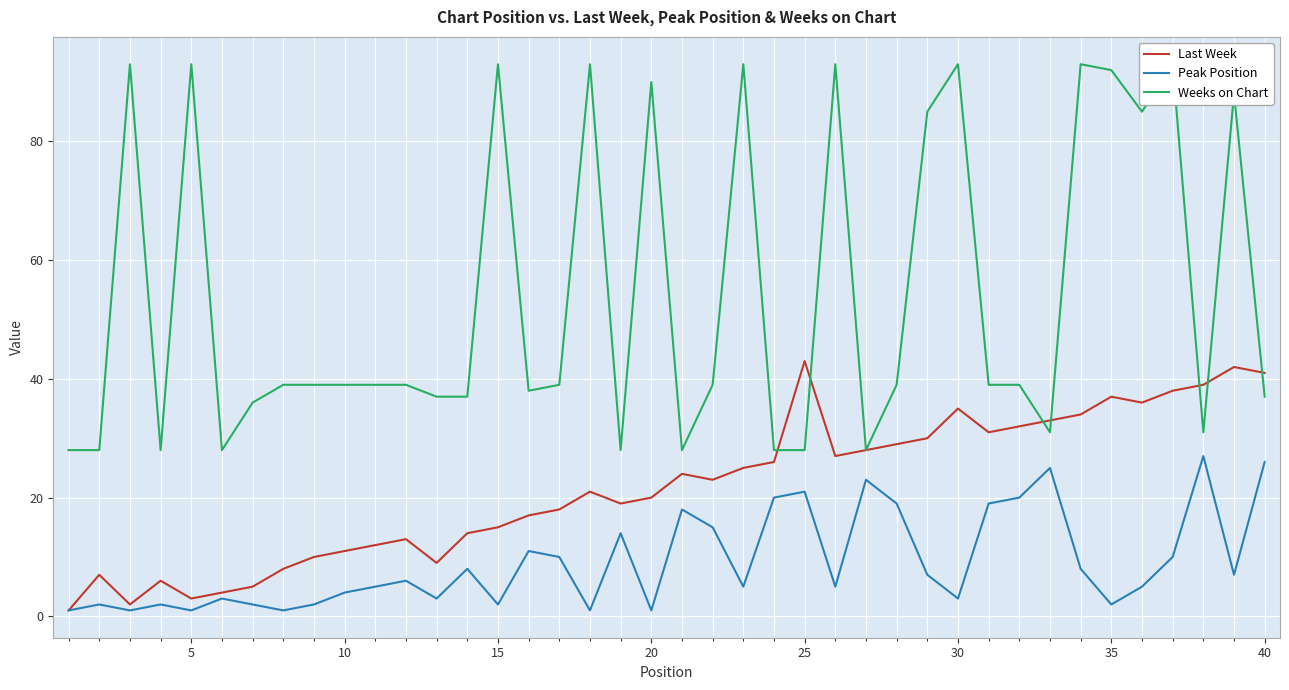

What is the highest value of the Peak Position series?

27